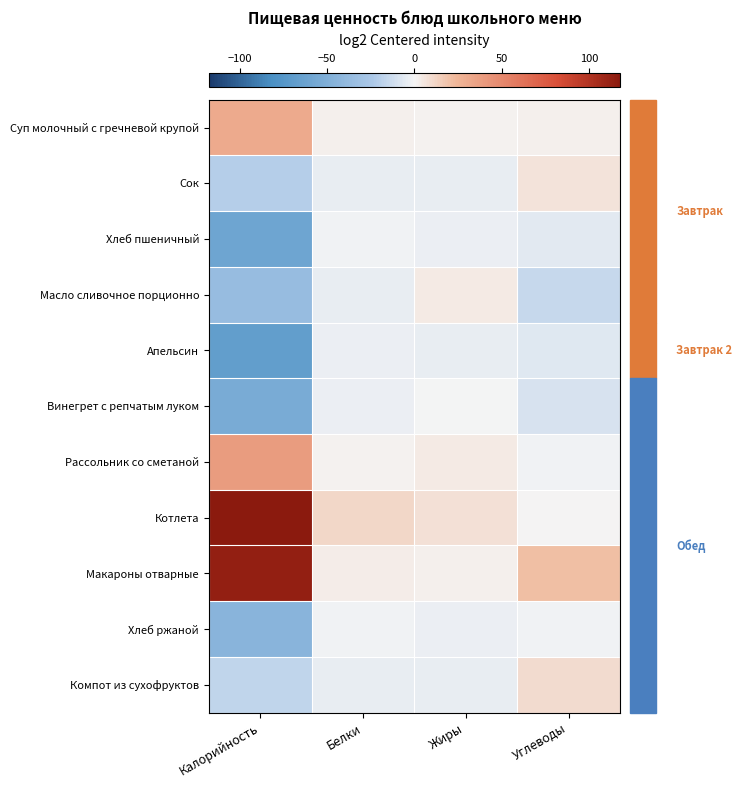

What is the difference between the highest and lowest values at Жиры?

11.6